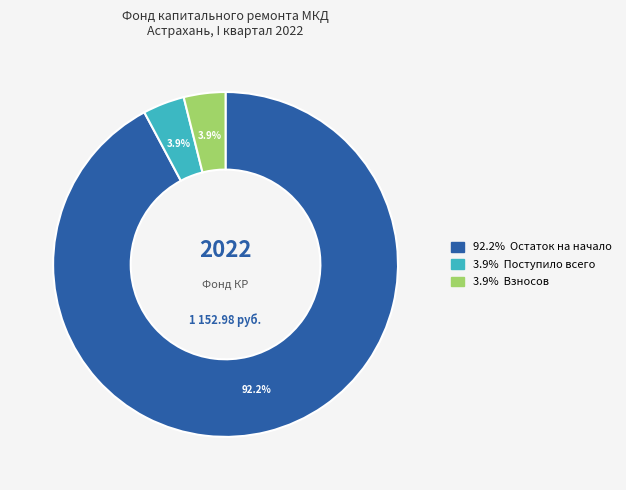

Is there a majority slice in this chart?

Yes